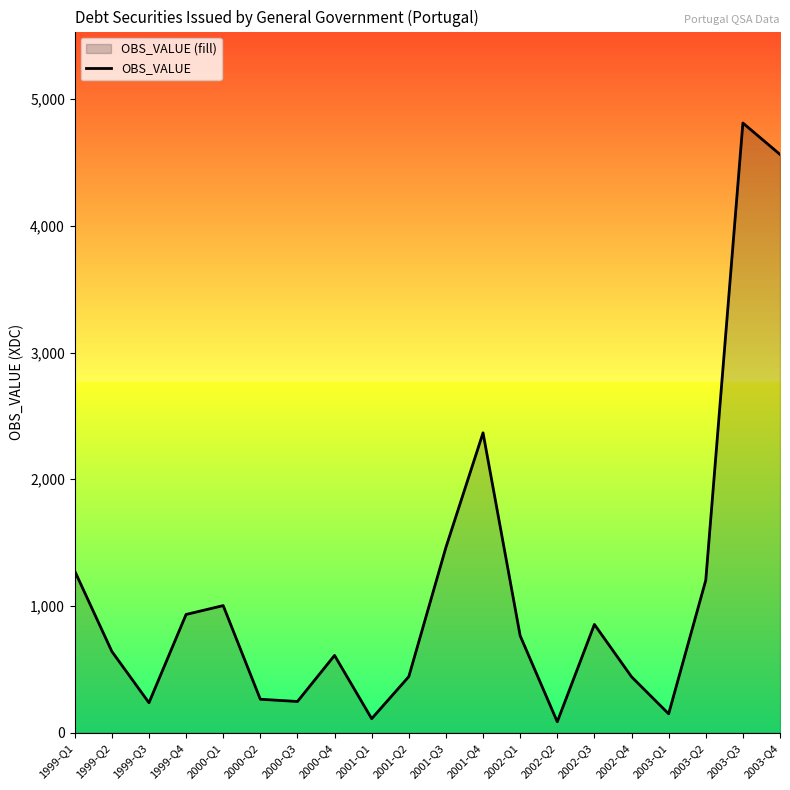

What is the smallest value displayed?

86.4